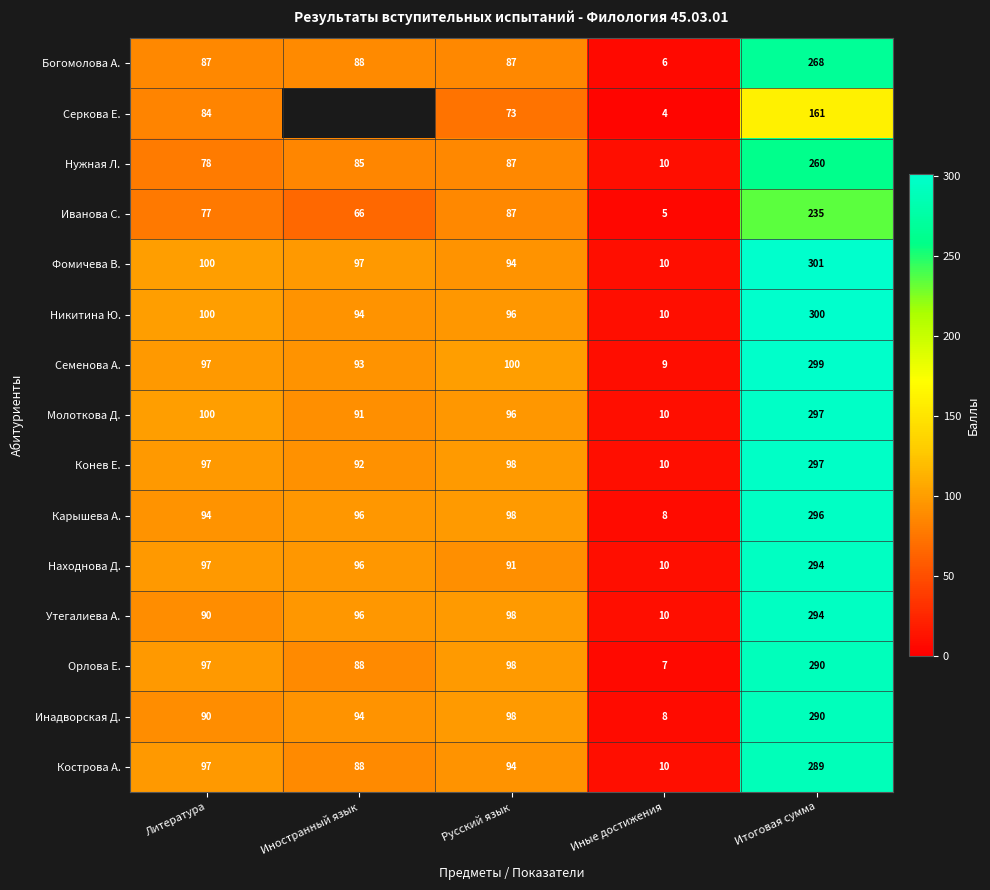

The Инадворская Д. series shows 94 at Иностранный язык. True or false?

True